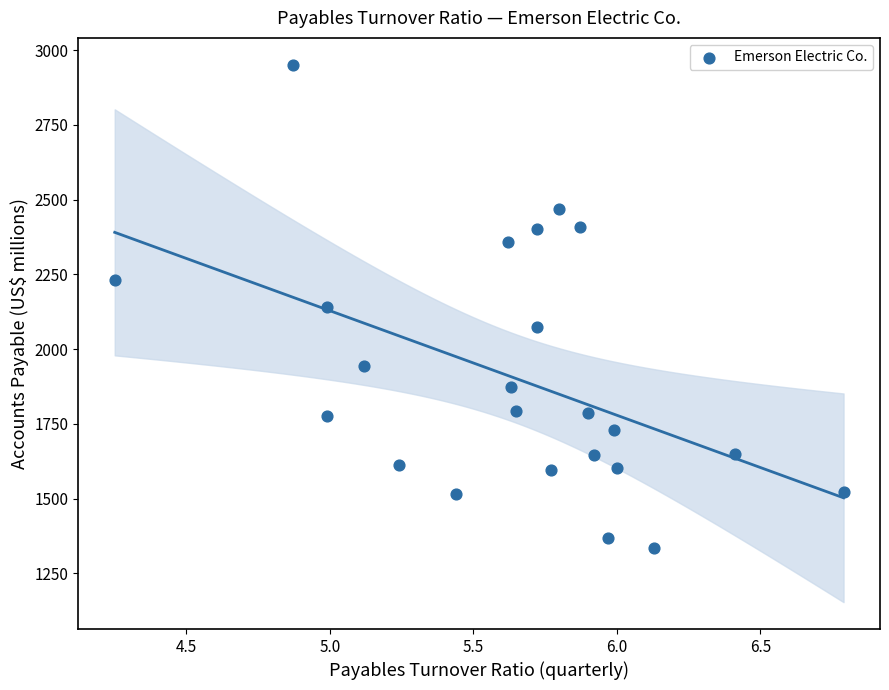

What is the range of Y values (max minus min)?

1616